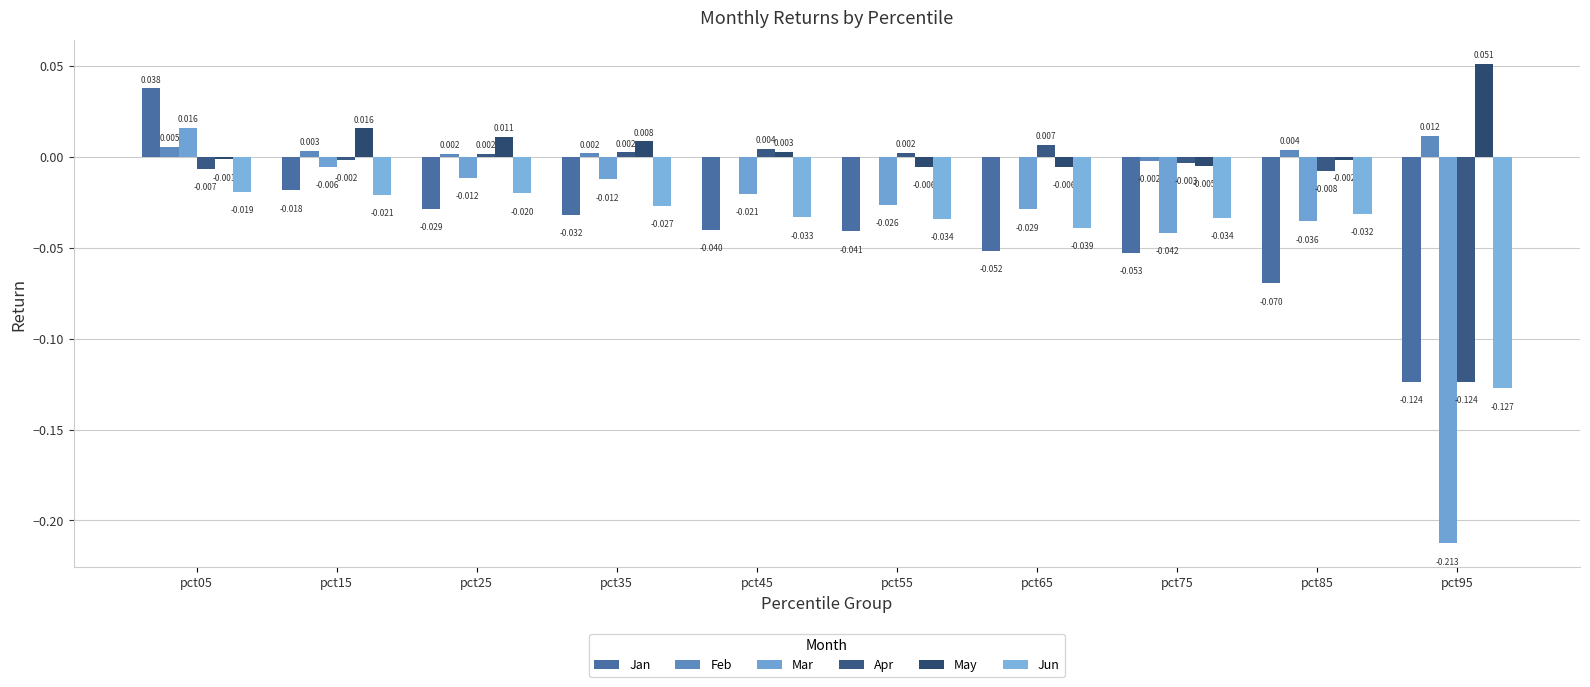

How many groups of bars are there?

10